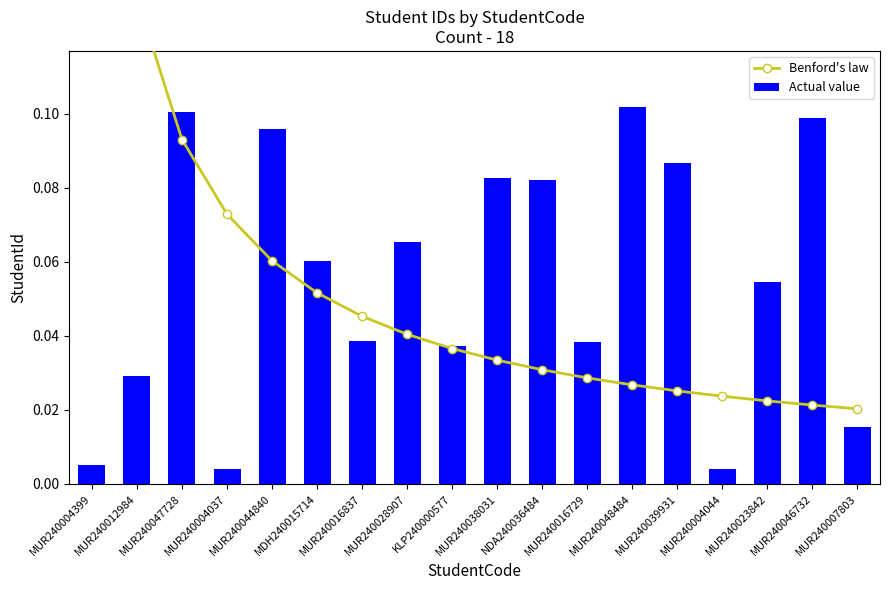

The Actual value series shows 0.0 at MUR240016729. True or false?

False